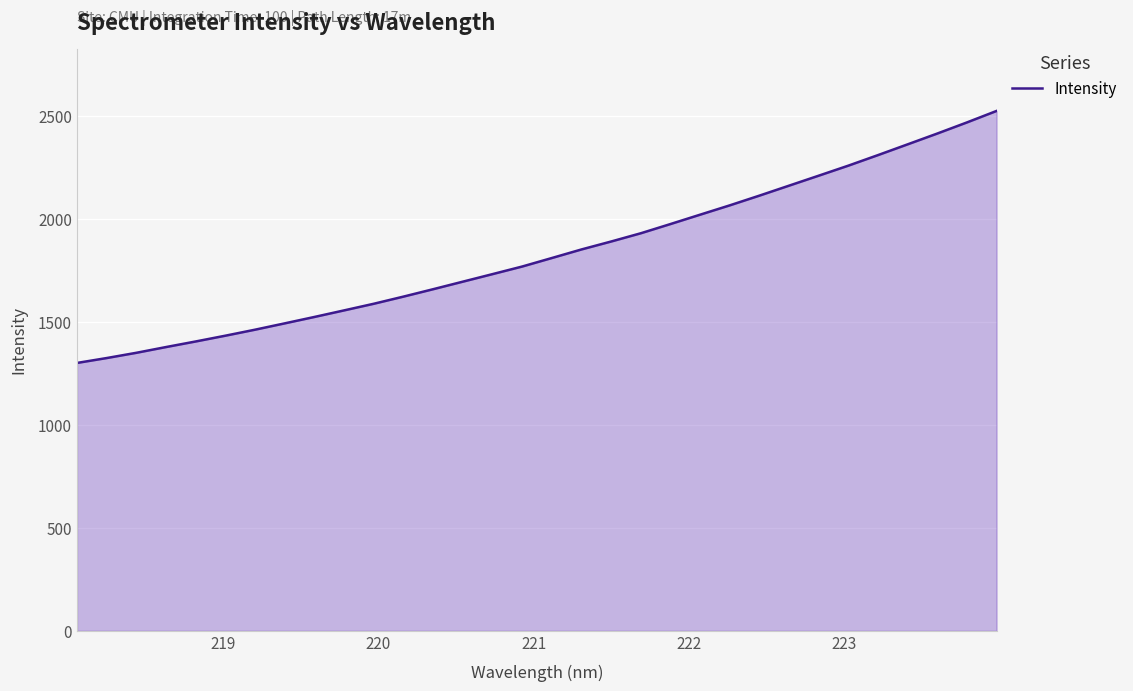

What is the sum of all values?

58611.2